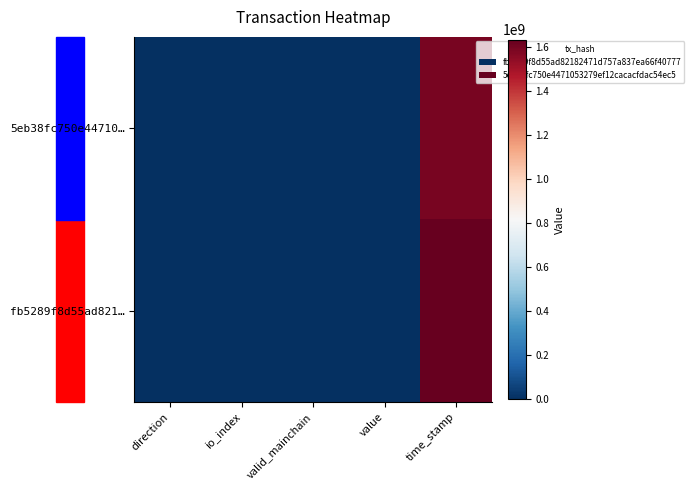

Between io_index and value, which is larger?

io_index